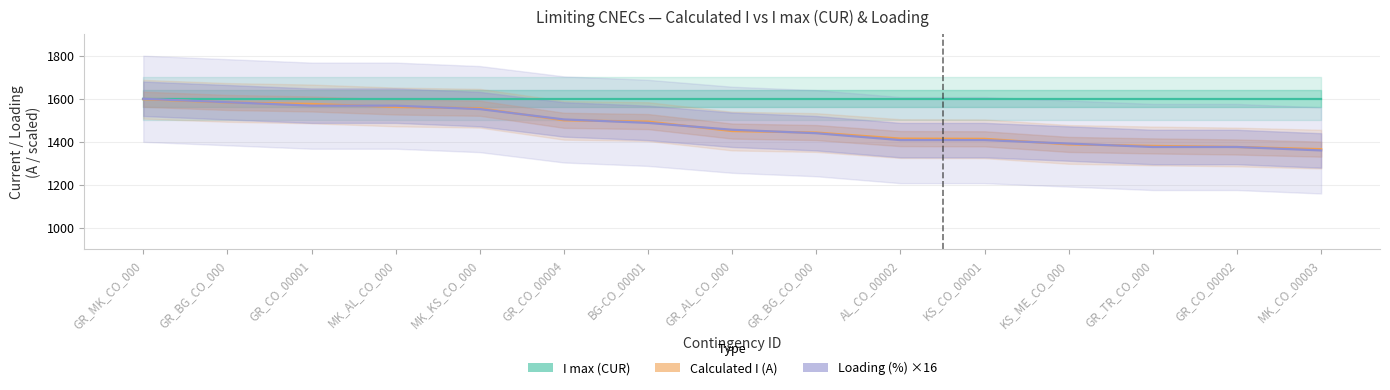

Which series has the largest range (max minus min)?

Loading (%) ×16